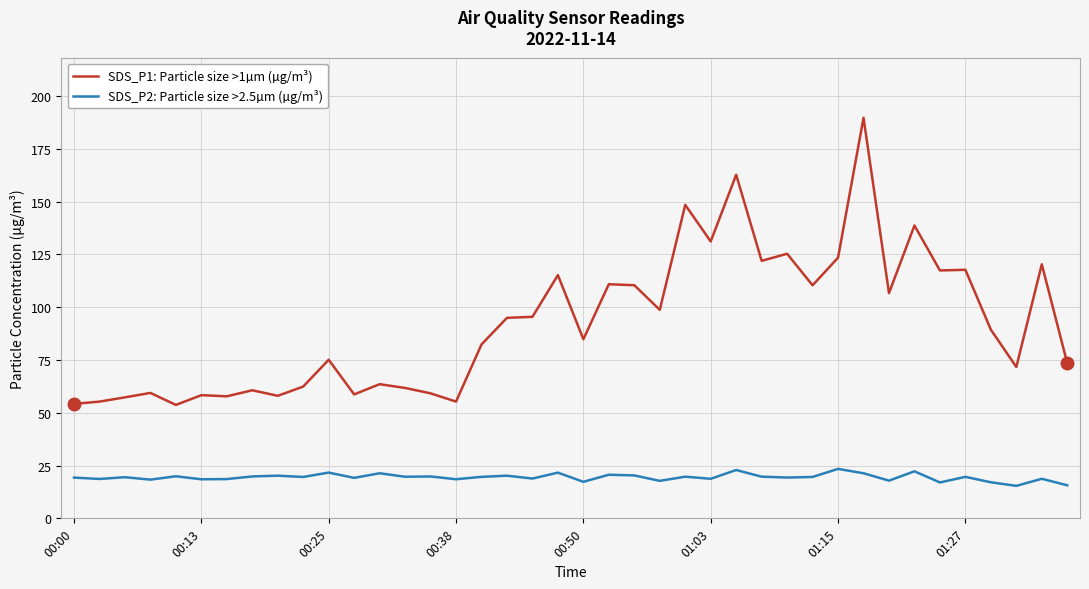

What is the highest value of the SDS_P2: Particle size >2.5µm (µg/m³) series?

23.4